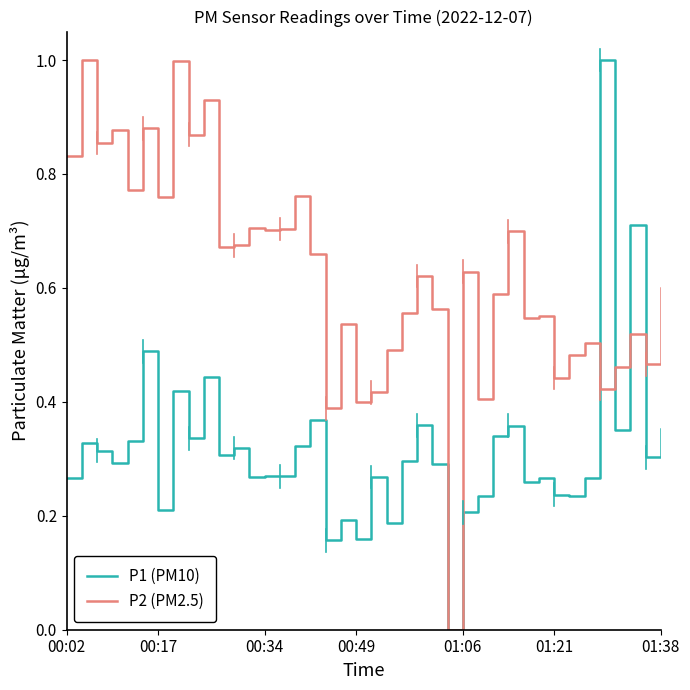

Which series has the largest total across all categories?

P2 (PM2.5)